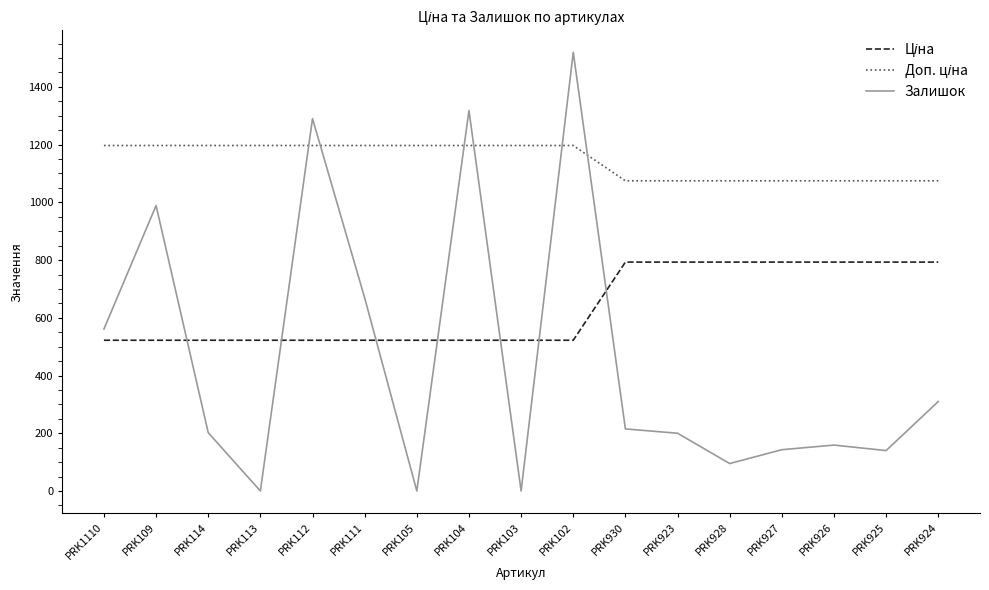

Is it true that Залишок equals 0.0 at PRK103?

True